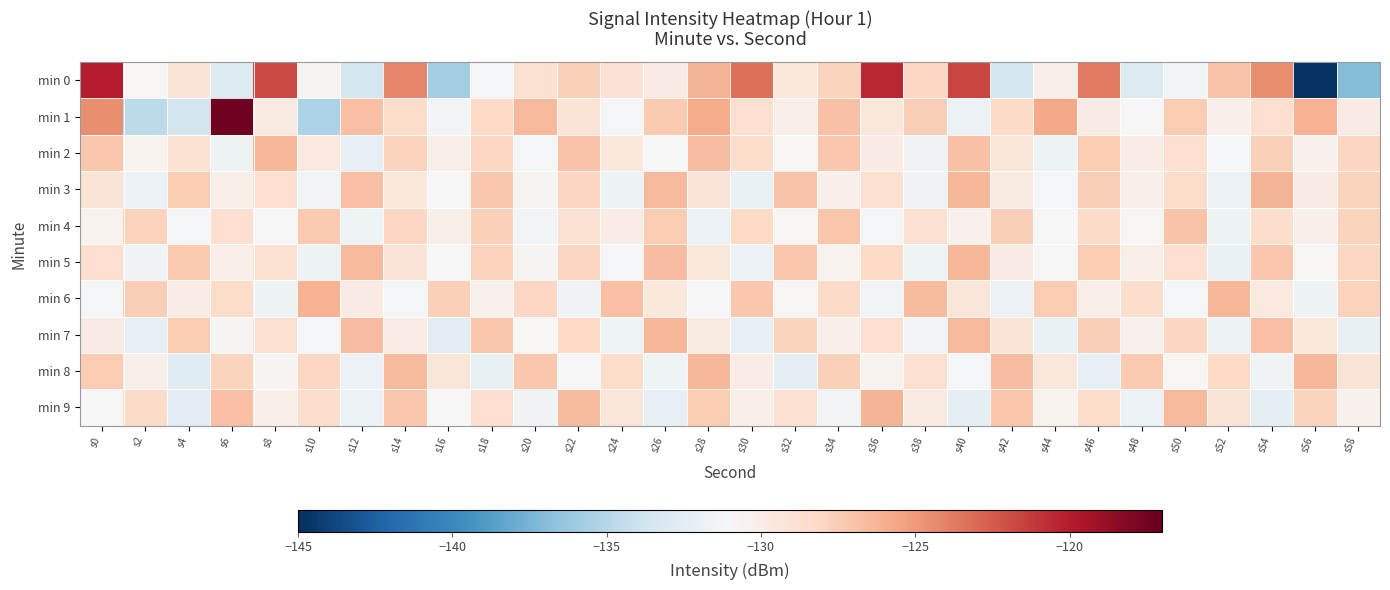

Reading right to left, what are all the values shown in this chart?

min 0: s58=-137.1	s56=-144.9	s54=-124.5	s52=-127.0	s50=-131.4	s48=-132.9	s46=-123.7	s44=-130.3	s42=-133.5	s40=-121.7	s38=-128.1	s36=-120.5	s34=-127.9	s32=-129.5	s30=-123.3	s28=-126.2	s26=-129.9	s24=-129.0	s22=-127.7	s20=-128.9	s18=-131.3	s16=-135.9	s14=-124.2	s12=-133.3	s10=-130.6	s8=-121.8	s6=-132.9	s4=-129.1	s2=-130.9	s0=-120.0
min 1: s58=-129.8	s56=-126.1	s54=-128.7	s52=-130.3	s50=-127.5	s48=-131.1	s46=-129.9	s44=-125.7	s42=-128.3	s40=-131.8	s38=-127.6	s36=-129.4	s34=-126.9	s32=-130.1	s30=-128.6	s28=-125.8	s26=-127.3	s24=-131.2	s22=-129.1	s20=-126.5	s18=-128.2	s16=-131.4	s14=-128.4	s12=-126.8	s10=-135.4	s8=-129.8	s6=-117.4	s4=-133.5	s2=-134.7	s0=-124.5
min 2: s58=-128.0	s56=-130.4	s54=-127.7	s52=-131.2	s50=-128.6	s48=-130.0	s46=-127.4	s44=-131.7	s42=-129.3	s40=-126.9	s38=-131.5	s36=-129.9	s34=-127.2	s32=-130.8	s30=-128.4	s28=-126.7	s26=-131.0	s24=-129.5	s22=-127.0	s20=-131.3	s18=-128.1	s16=-130.2	s14=-127.8	s12=-132.1	s10=-129.6	s8=-126.4	s6=-131.7	s4=-128.9	s2=-130.5	s0=-127.2
min 3: s58=-127.9	s56=-129.8	s54=-126.2	s52=-131.8	s50=-128.4	s48=-130.1	s46=-127.6	s44=-131.2	s42=-129.7	s40=-126.3	s38=-131.5	s36=-128.8	s34=-130.3	s32=-127.0	s30=-131.9	s28=-129.2	s26=-126.5	s24=-131.7	s22=-128.0	s20=-130.6	s18=-127.2	s16=-131.1	s14=-129.5	s12=-126.8	s10=-131.4	s8=-128.7	s6=-130.2	s4=-127.5	s2=-131.8	s0=-129.1
min 4: s58=-127.9	s56=-130.3	s54=-128.5	s52=-131.7	s50=-127.0	s48=-130.8	s46=-128.3	s44=-131.1	s42=-127.6	s40=-130.4	s38=-128.8	s36=-131.3	s34=-127.1	s32=-130.7	s30=-128.2	s28=-131.8	s26=-127.5	s24=-130.0	s22=-128.9	s20=-131.4	s18=-127.7	s16=-130.2	s14=-128.1	s12=-131.6	s10=-127.3	s8=-130.9	s6=-128.6	s4=-131.2	s2=-127.8	s0=-130.5
min 5: s58=-128.1	s56=-130.7	s54=-127.2	s52=-131.9	s50=-128.6	s48=-130.2	s46=-127.5	s44=-131.1	s42=-129.8	s40=-126.4	s38=-131.6	s36=-128.2	s34=-130.5	s32=-127.1	s30=-131.8	s28=-129.4	s26=-126.7	s24=-131.3	s22=-128.0	s20=-130.6	s18=-127.8	s16=-131.0	s14=-129.2	s12=-126.5	s10=-131.7	s8=-128.9	s6=-130.1	s4=-127.3	s2=-131.5	s0=-128.7
min 6: s58=-127.8	s56=-131.7	s54=-129.6	s52=-126.3	s50=-131.2	s48=-128.5	s46=-130.1	s44=-127.4	s42=-131.8	s40=-129.3	s38=-126.6	s36=-131.4	s34=-128.3	s32=-130.7	s30=-127.2	s28=-131.0	s26=-129.5	s24=-126.8	s22=-131.5	s20=-128.1	s18=-130.4	s16=-127.7	s14=-131.3	s12=-129.9	s10=-126.1	s8=-131.7	s6=-128.4	s4=-130.0	s2=-127.6	s0=-131.2
min 7: s58=-132.0	s56=-129.5	s54=-126.8	s52=-131.7	s50=-128.0	s48=-130.4	s46=-127.6	s44=-131.9	s42=-129.2	s40=-126.5	s38=-131.4	s36=-128.7	s34=-130.3	s32=-127.9	s30=-132.2	s28=-129.7	s26=-126.4	s24=-131.6	s22=-128.2	s20=-130.8	s18=-127.1	s16=-132.5	s14=-130.0	s12=-126.7	s10=-131.3	s8=-128.8	s6=-130.6	s4=-127.4	s2=-132.1	s0=-129.9
min 8: s58=-129.1	s56=-126.4	s54=-131.5	s52=-128.2	s50=-130.7	s48=-127.3	s46=-132.1	s44=-129.4	s42=-126.7	s40=-131.3	s38=-128.8	s36=-130.5	s34=-127.7	s32=-132.4	s30=-130.0	s28=-126.3	s26=-131.6	s24=-128.4	s22=-130.9	s20=-127.2	s18=-132.0	s16=-129.3	s14=-126.6	s12=-131.8	s10=-128.1	s8=-130.6	s6=-127.9	s4=-132.7	s2=-130.2	s0=-127.5
min 9: s58=-130.4	s56=-127.9	s54=-132.3	s52=-129.1	s50=-126.5	s48=-131.8	s46=-128.4	s44=-130.5	s42=-127.1	s40=-132.4	s38=-129.7	s36=-126.2	s34=-131.4	s32=-128.8	s30=-130.2	s28=-127.5	s26=-132.1	s24=-129.3	s22=-126.6	s20=-131.5	s18=-128.7	s16=-130.9	s14=-127.2	s12=-131.8	s10=-128.5	s8=-130.1	s6=-126.8	s4=-132.6	s2=-128.3	s0=-131.0